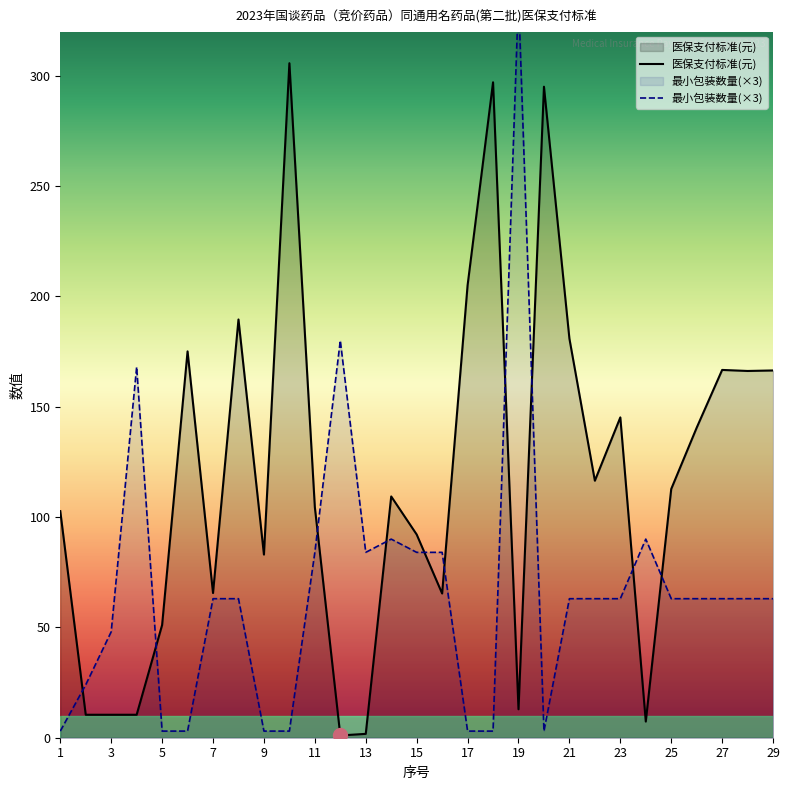

Is it true that 医保支付标准(元) equals 92.1 at 15?

True